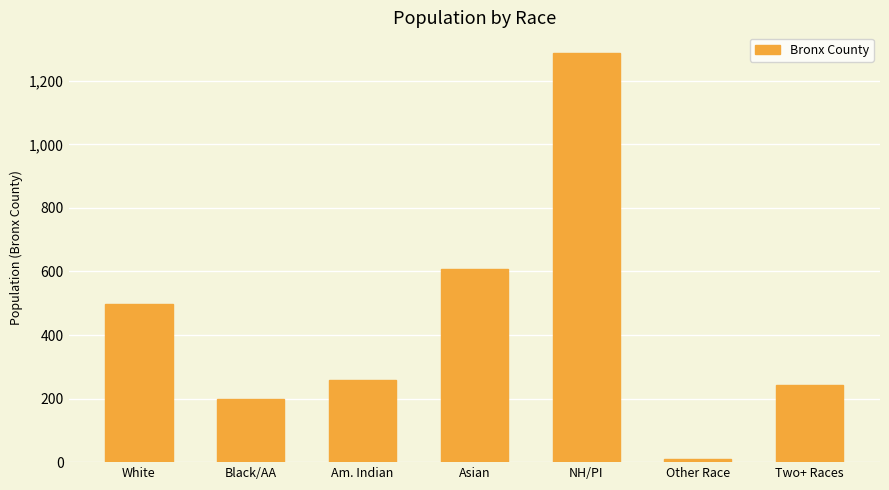

What is the label of the 4th bar from the right?

Asian